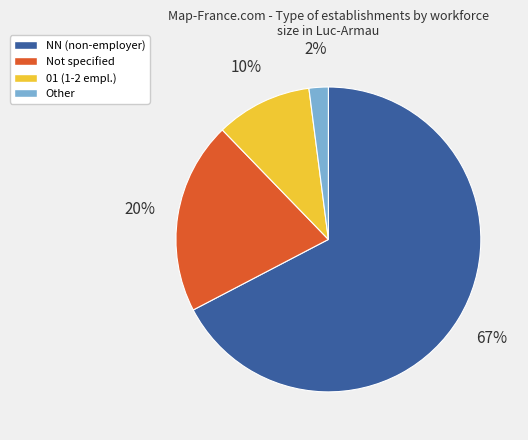

Which slice is the smallest?

Other